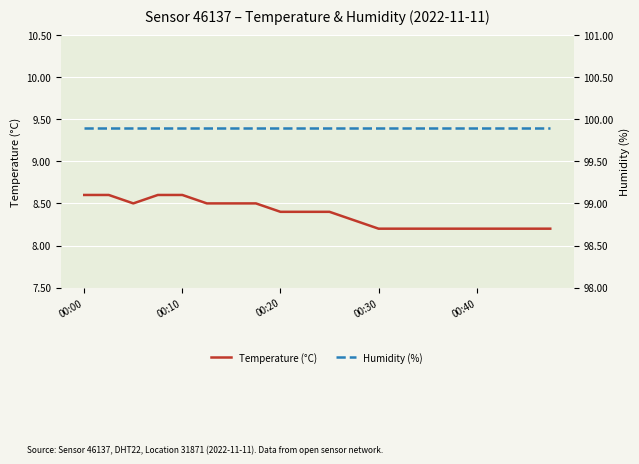

What is the highest value of the Temperature (°C) series?

8.6